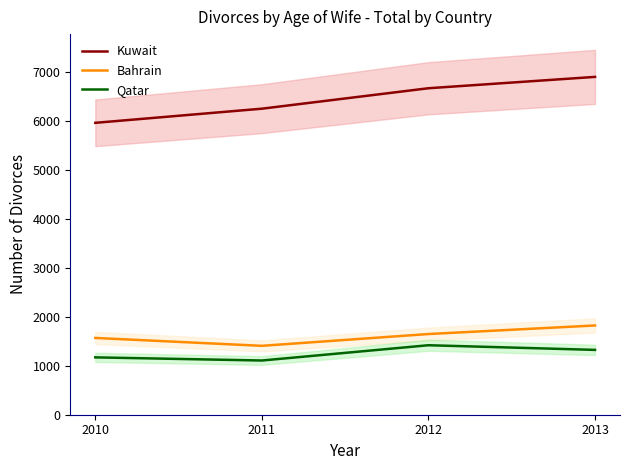

How many Qatar values are between 1172 and 1420?

3